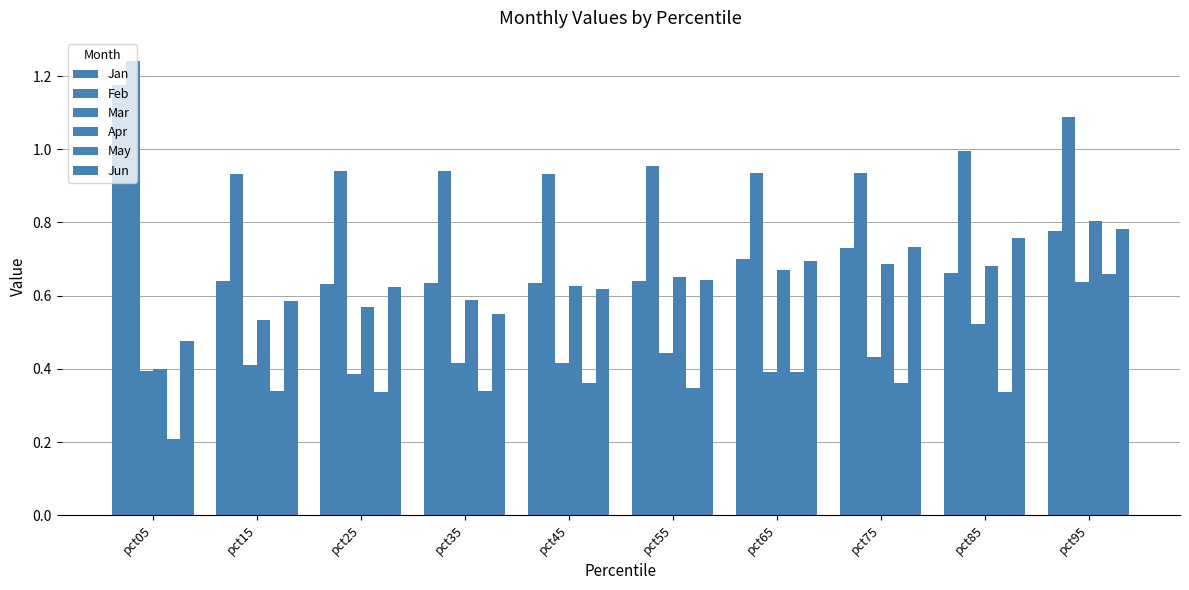

The Feb series shows 0.9 at pct45. True or false?

True